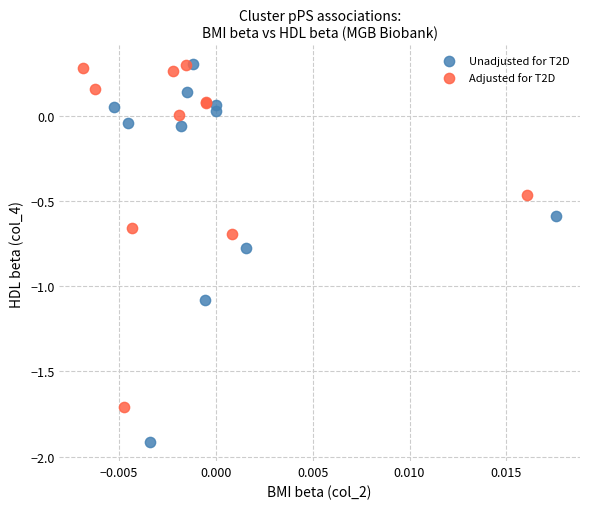

What are all the series names shown in the legend?

Unadjusted for T2D, Adjusted for T2D